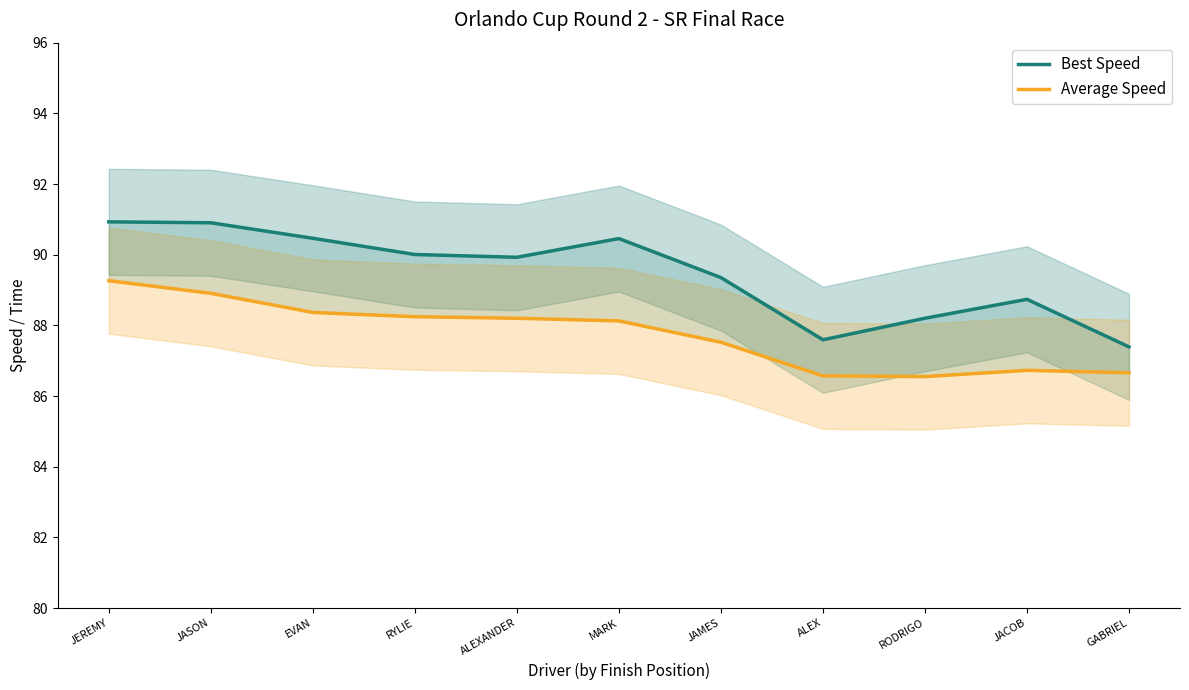

Is it true that Best Speed equals 36.3 at RODRIGO?

False